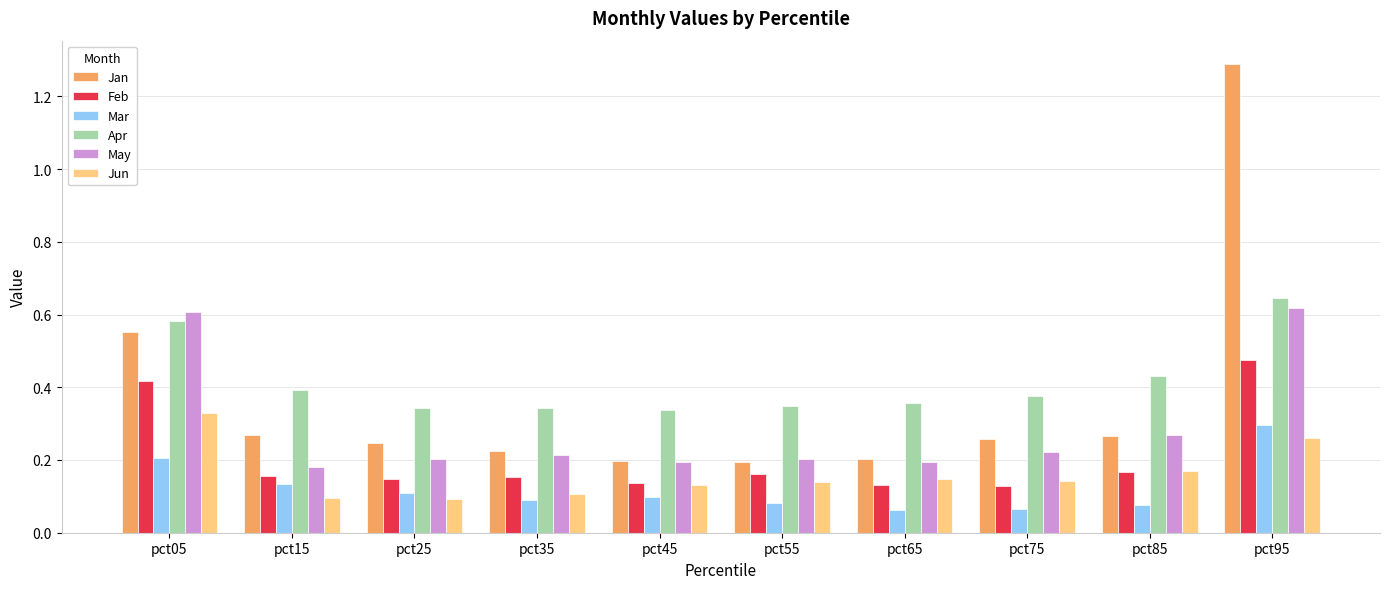

At which category is the sum across all series the highest?

pct95